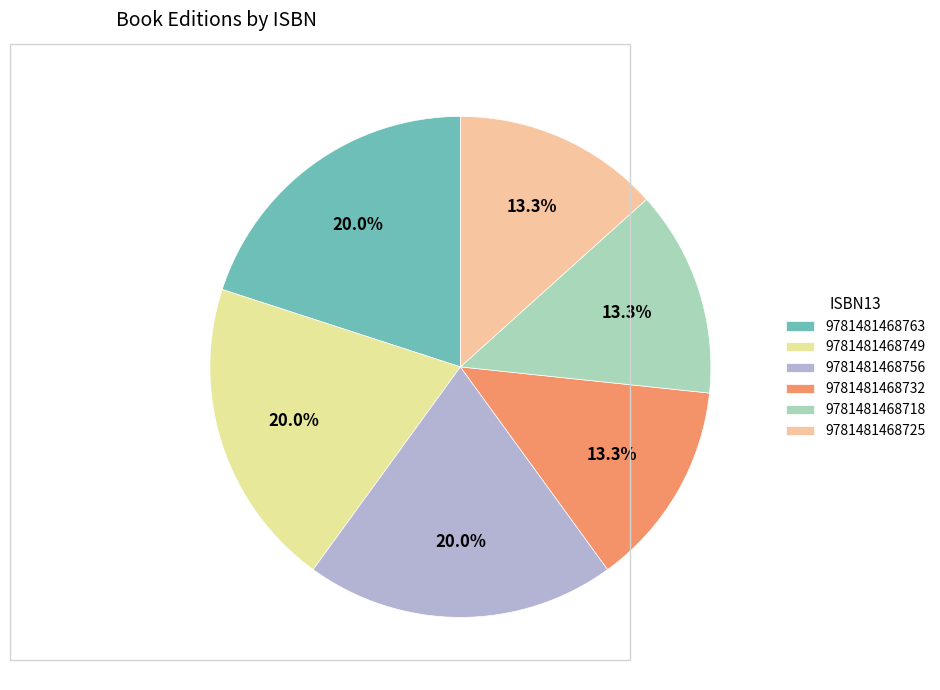

Is it true that 9781481468725 is 13% of the pie?

True